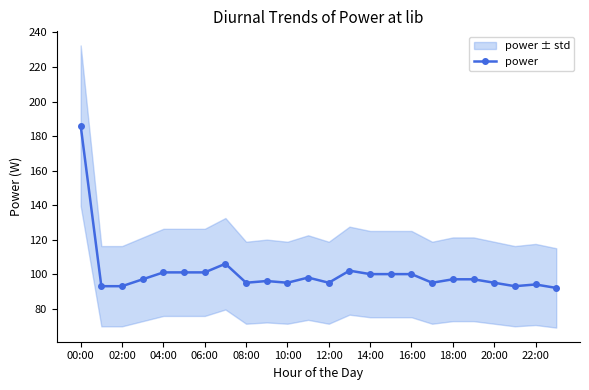

The value of power at 12:00 is 95. True or false?

True